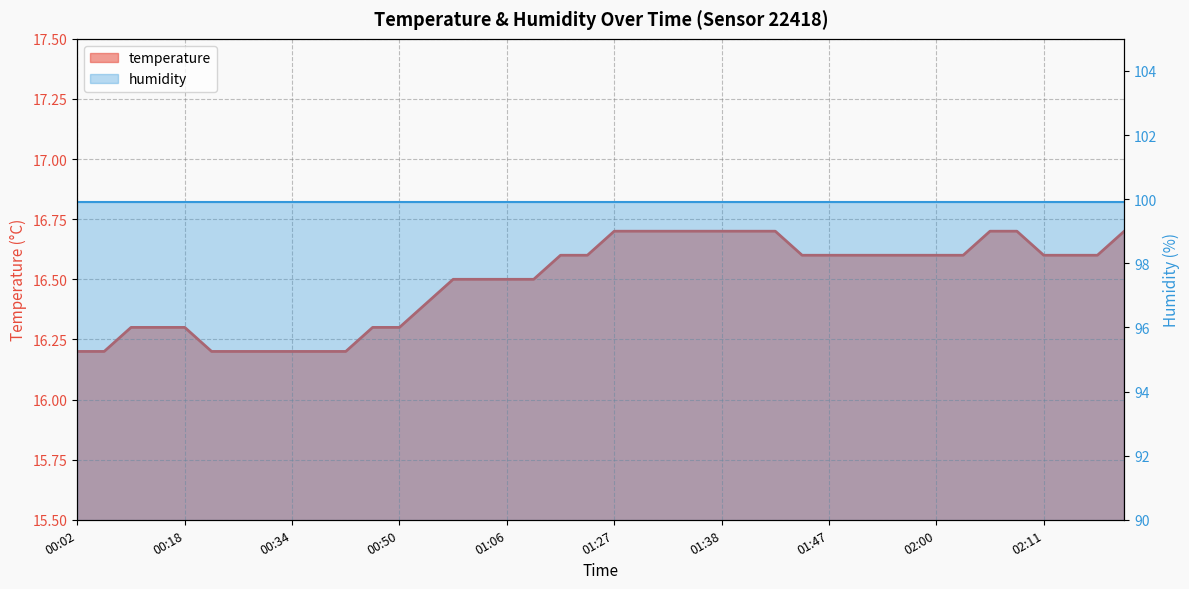

Which has a higher value, 00:36 or 00:15?

00:15